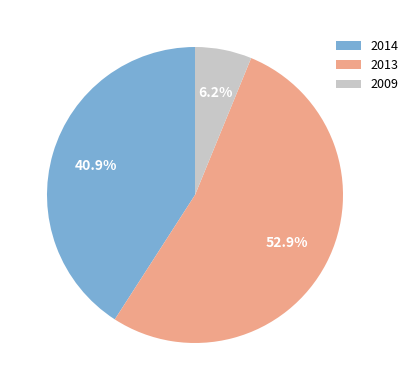

Is there any slice that represents more than half of the pie?

Yes